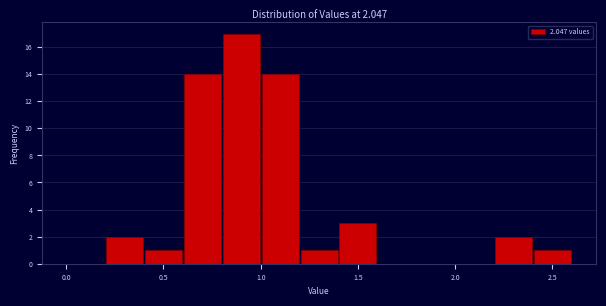

Which range on the x-axis has the tallest bar?

0.8 to 1.0